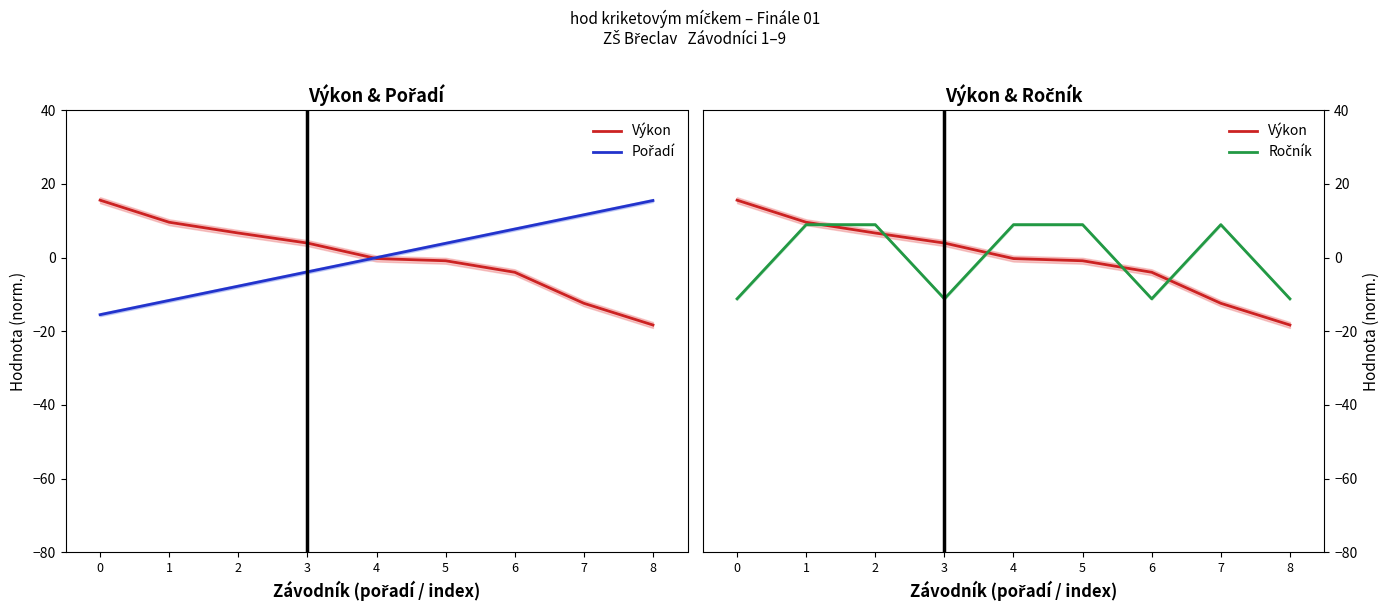

Which series changed the most between 7 and 8?

Ročník